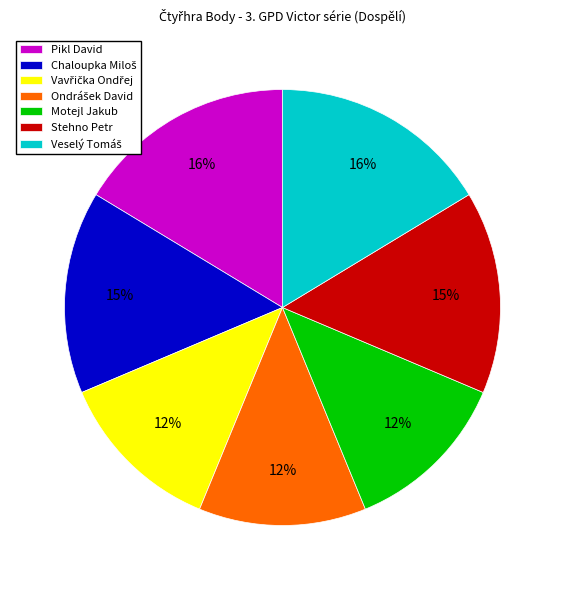

Is it true that Motejl Jakub is 12% of the pie?

True